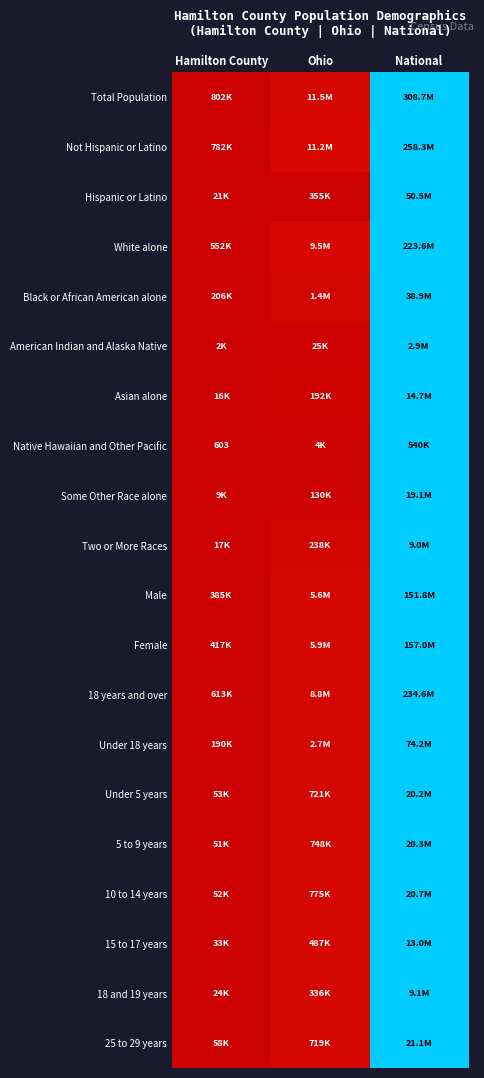

List the labels in order of Hispanic or Latino value, smallest first.

Hamilton County, Ohio, National